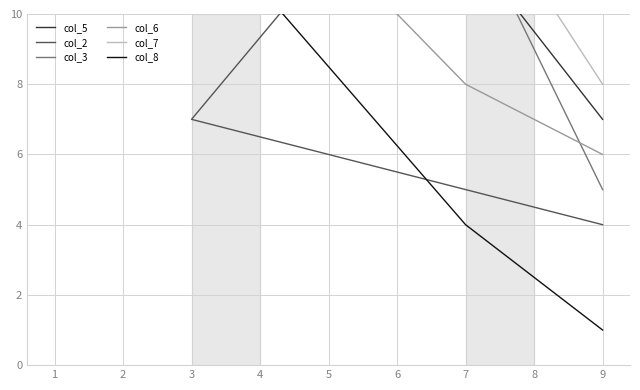

What is the sum of all col_2 values?

189